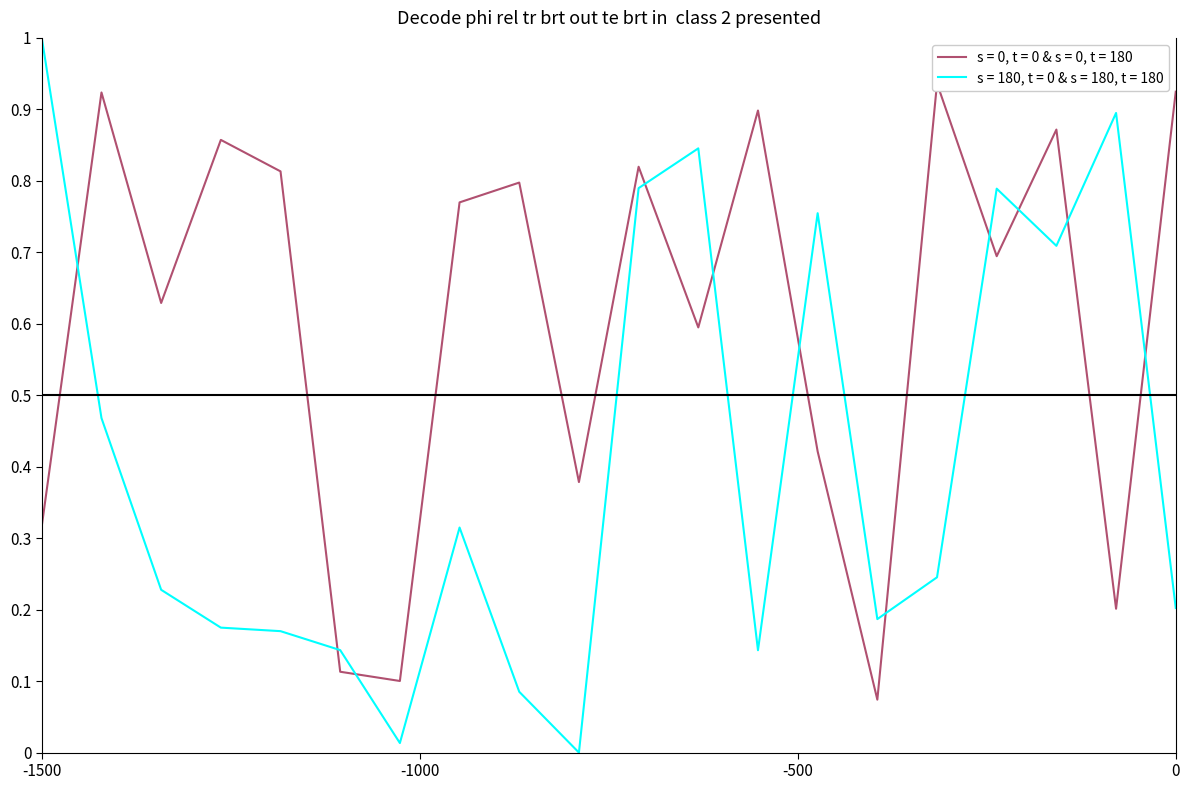

Which series has the widest spread of values?

s = 180, t = 0 & s = 180, t = 180